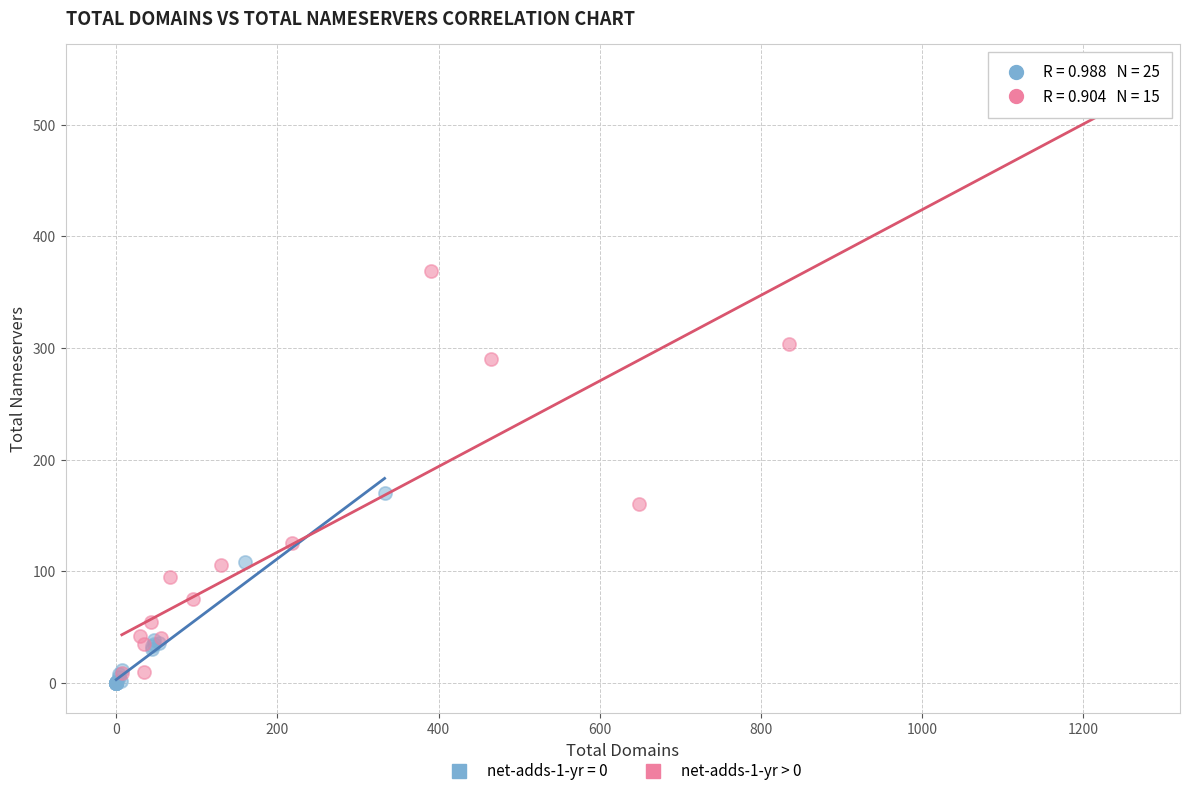

Which series reaches the maximum Y coordinate?

net-adds-1-yr > 0